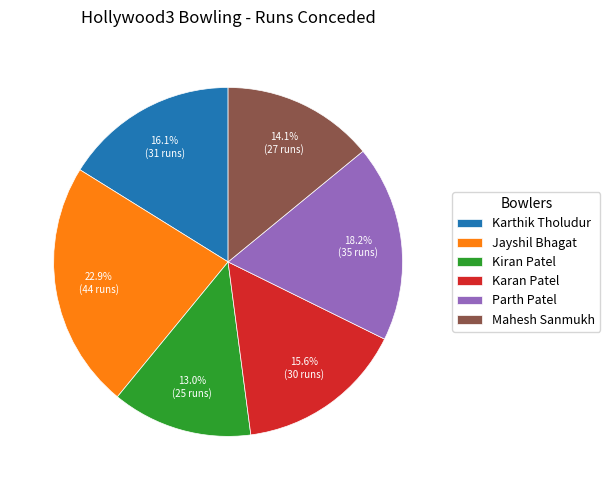

The Kiran Patel slice represents 4% of the pie. True or false?

False